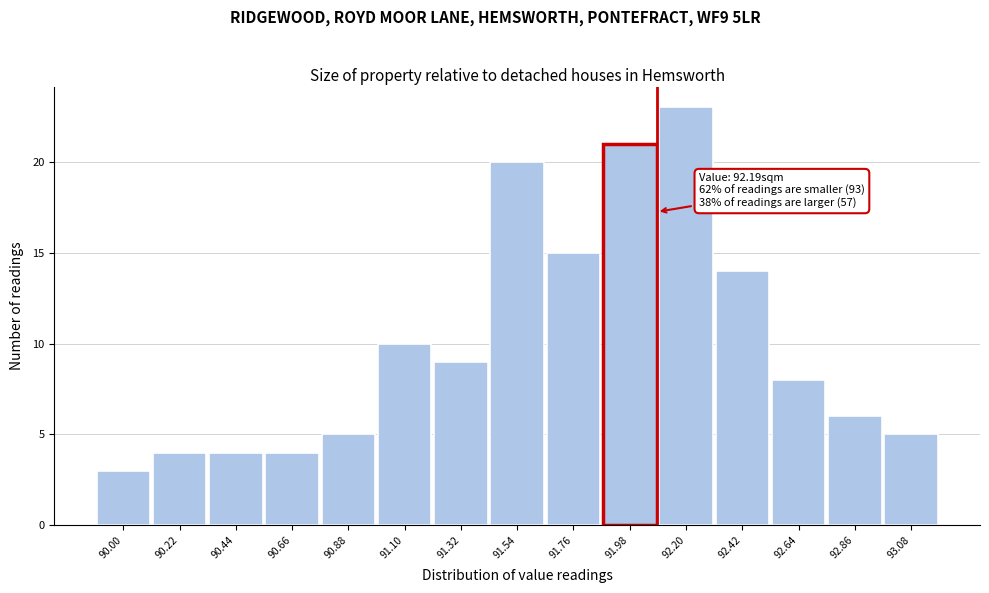

Reading right to left, list all the values displayed in this chart.

5	6	8	14	23	21	15	20	9	10	5	4	4	4	3